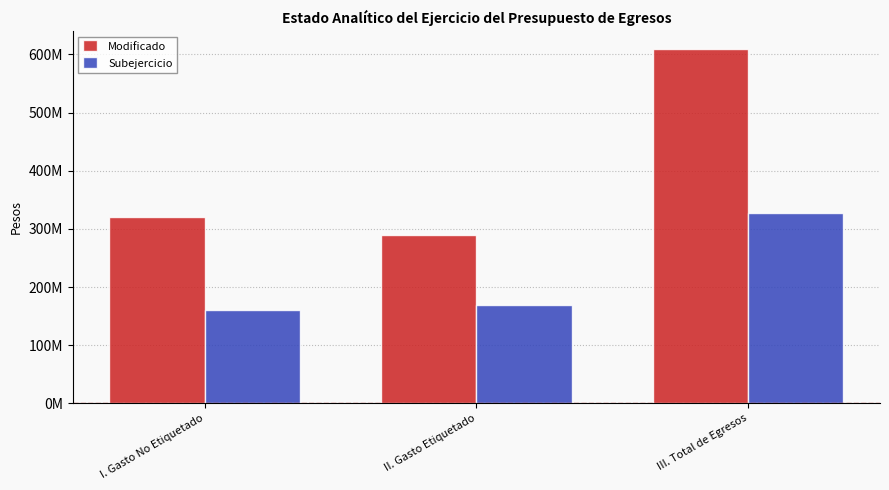

Which category has the lowest value in the Modificado series?

II. Gasto Etiquetado